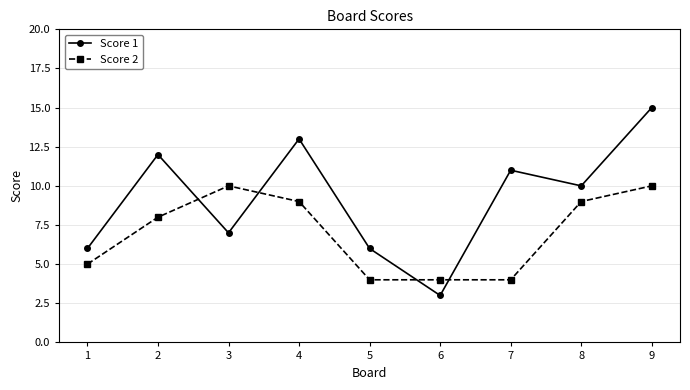

Reading left to right, transcribe all the data shown in this chart.

Score 1: 1=6	2=12	3=7	4=13	5=6	6=3	7=11	8=10	9=15
Score 2: 1=5	2=8	3=10	4=9	5=4	6=4	7=4	8=9	9=10